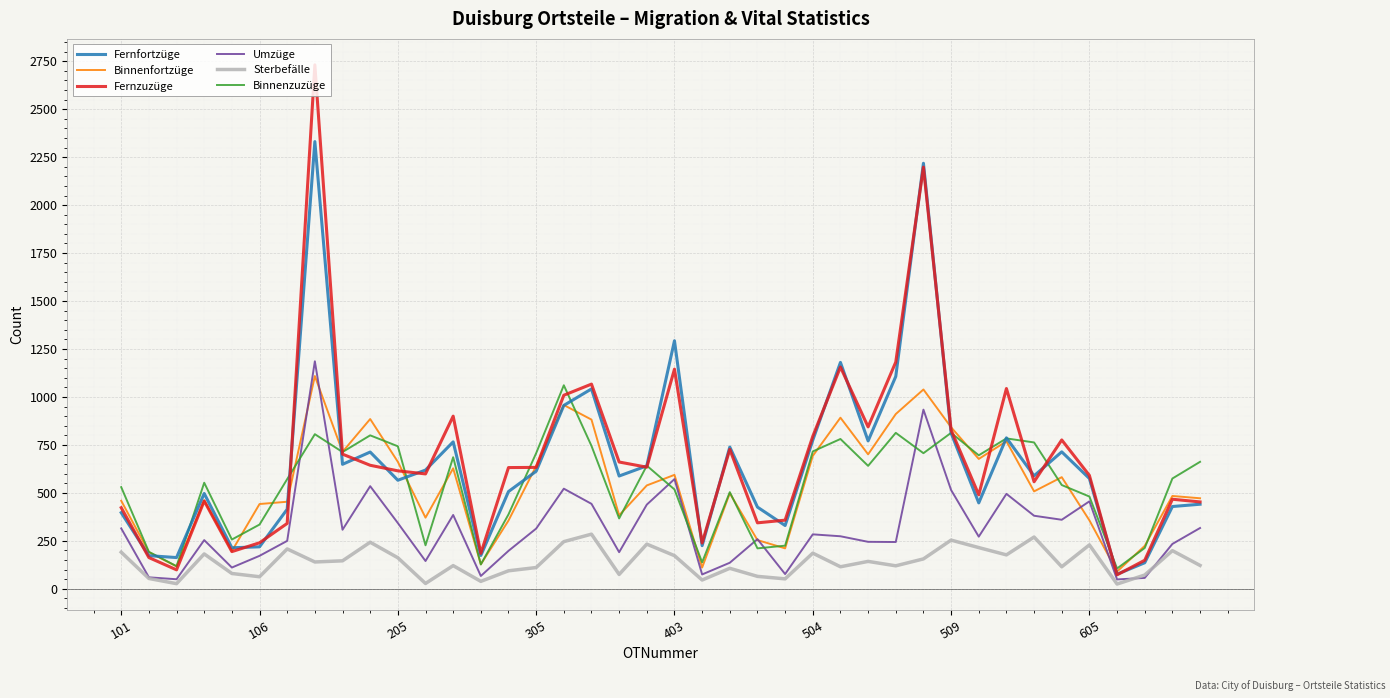

What is the greatest value displayed?

2731